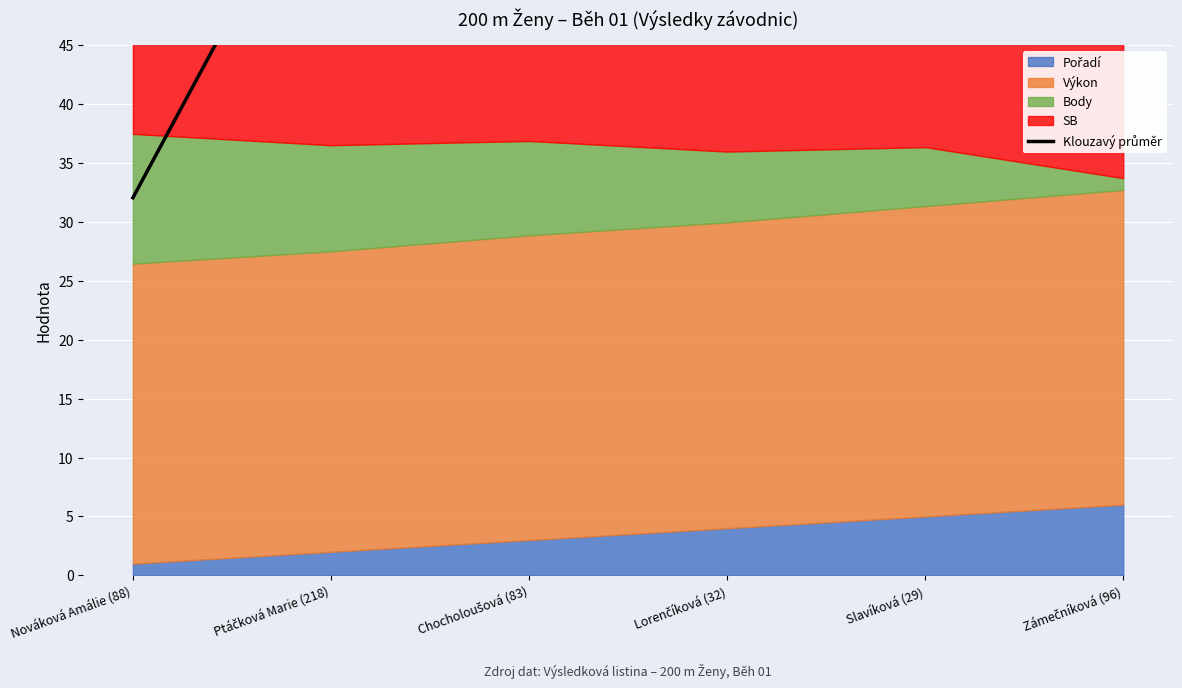

Which category has the highest value across all series?

Ptáčková Marie (218)